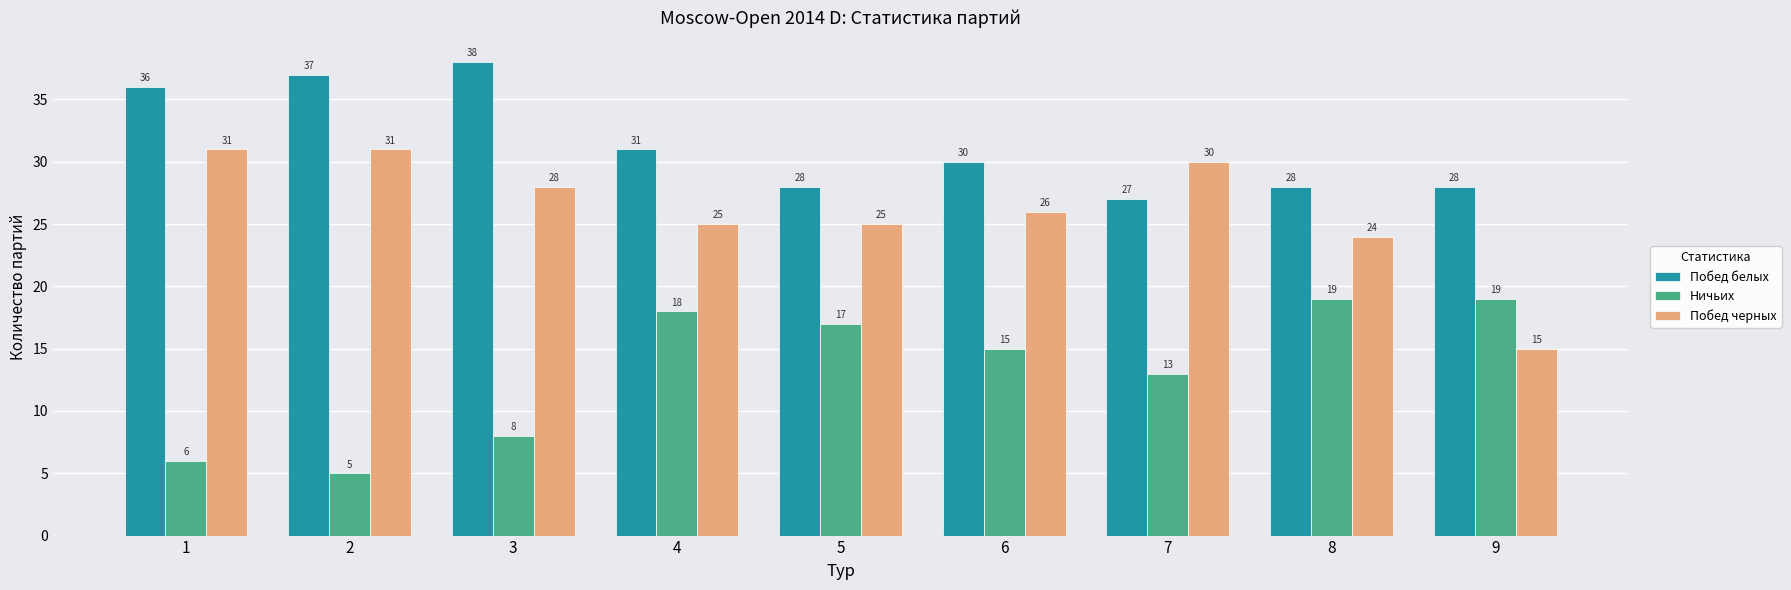

Which series has the largest total across all categories?

Побед белых